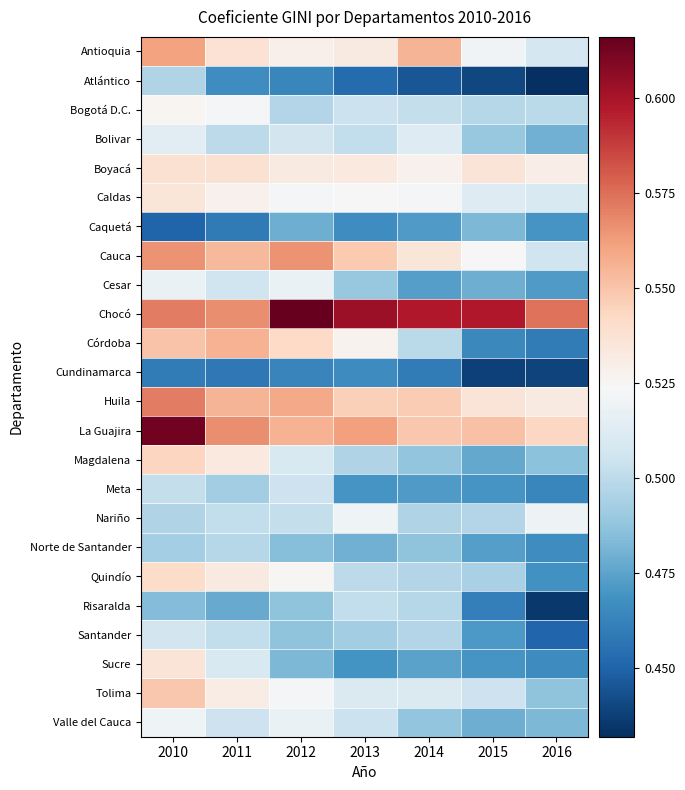

Reading right to left, what are all the values shown in this chart?

Antioquia: 2016=0.5	2015=0.5	2014=0.6	2013=0.5	2012=0.5	2011=0.5	2010=0.6
Atlántico: 2016=0.4	2015=0.4	2014=0.4	2013=0.5	2012=0.5	2011=0.5	2010=0.5
Bogotá D.C.: 2016=0.5	2015=0.5	2014=0.5	2013=0.5	2012=0.5	2011=0.5	2010=0.5
Bolivar: 2016=0.5	2015=0.5	2014=0.5	2013=0.5	2012=0.5	2011=0.5	2010=0.5
Boyacá: 2016=0.5	2015=0.5	2014=0.5	2013=0.5	2012=0.5	2011=0.5	2010=0.5
Caldas: 2016=0.5	2015=0.5	2014=0.5	2013=0.5	2012=0.5	2011=0.5	2010=0.5
Caquetá: 2016=0.5	2015=0.5	2014=0.5	2013=0.5	2012=0.5	2011=0.5	2010=0.5
Cauca: 2016=0.5	2015=0.5	2014=0.5	2013=0.5	2012=0.6	2011=0.6	2010=0.6
Cesar: 2016=0.5	2015=0.5	2014=0.5	2013=0.5	2012=0.5	2011=0.5	2010=0.5
Chocó: 2016=0.6	2015=0.6	2014=0.6	2013=0.6	2012=0.6	2011=0.6	2010=0.6
Córdoba: 2016=0.5	2015=0.5	2014=0.5	2013=0.5	2012=0.5	2011=0.6	2010=0.6
Cundinamarca: 2016=0.4	2015=0.4	2014=0.5	2013=0.5	2012=0.5	2011=0.5	2010=0.5
Huila: 2016=0.5	2015=0.5	2014=0.5	2013=0.5	2012=0.6	2011=0.6	2010=0.6
La Guajira: 2016=0.5	2015=0.6	2014=0.5	2013=0.6	2012=0.6	2011=0.6	2010=0.6
Magdalena: 2016=0.5	2015=0.5	2014=0.5	2013=0.5	2012=0.5	2011=0.5	2010=0.5
Meta: 2016=0.5	2015=0.5	2014=0.5	2013=0.5	2012=0.5	2011=0.5	2010=0.5
Nariño: 2016=0.5	2015=0.5	2014=0.5	2013=0.5	2012=0.5	2011=0.5	2010=0.5
Norte de Santander: 2016=0.5	2015=0.5	2014=0.5	2013=0.5	2012=0.5	2011=0.5	2010=0.5
Quindío: 2016=0.5	2015=0.5	2014=0.5	2013=0.5	2012=0.5	2011=0.5	2010=0.5
Risaralda: 2016=0.4	2015=0.5	2014=0.5	2013=0.5	2012=0.5	2011=0.5	2010=0.5
Santander: 2016=0.5	2015=0.5	2014=0.5	2013=0.5	2012=0.5	2011=0.5	2010=0.5
Sucre: 2016=0.5	2015=0.5	2014=0.5	2013=0.5	2012=0.5	2011=0.5	2010=0.5
Tolima: 2016=0.5	2015=0.5	2014=0.5	2013=0.5	2012=0.5	2011=0.5	2010=0.5
Valle del Cauca: 2016=0.5	2015=0.5	2014=0.5	2013=0.5	2012=0.5	2011=0.5	2010=0.5